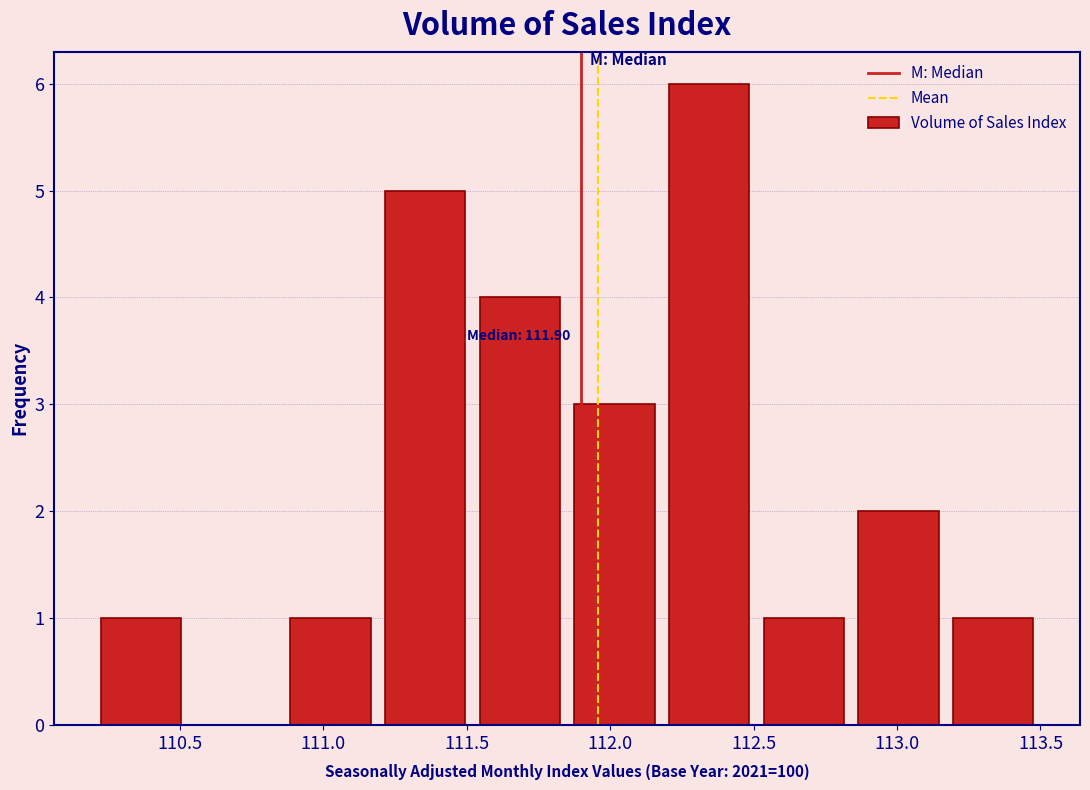

Which range on the x-axis has the tallest bar?

112.18 to 112.51